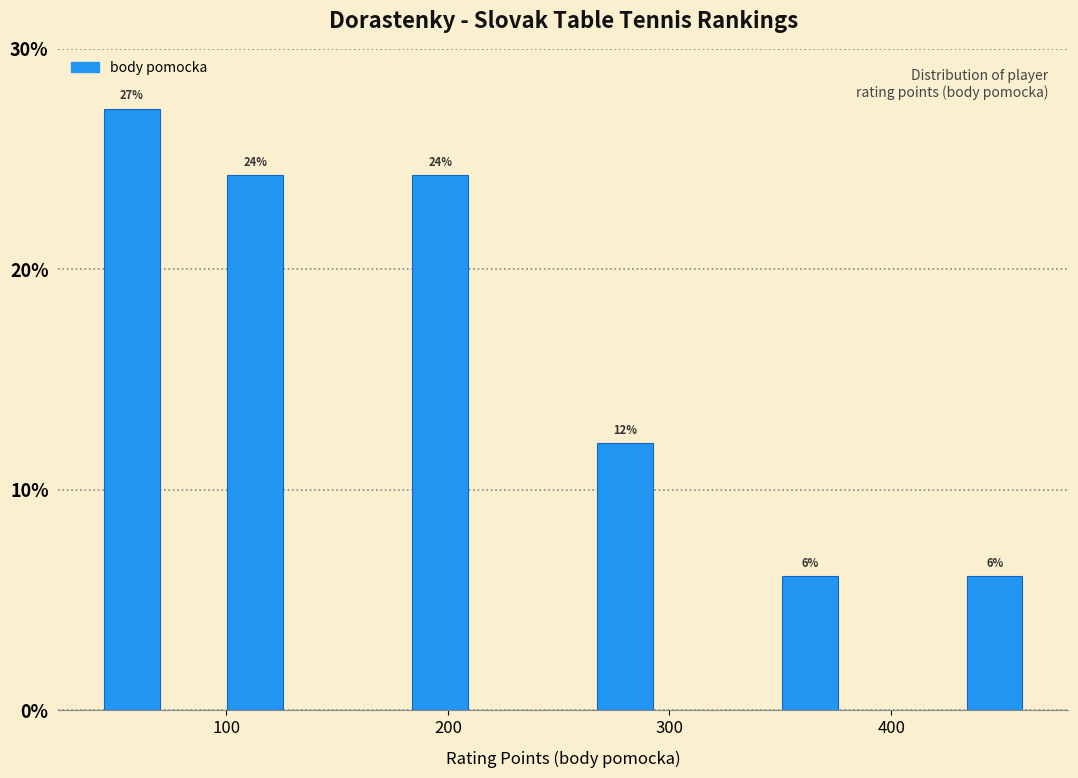

Read against the x-axis, roughly where is the centre of the tallest bar?

60